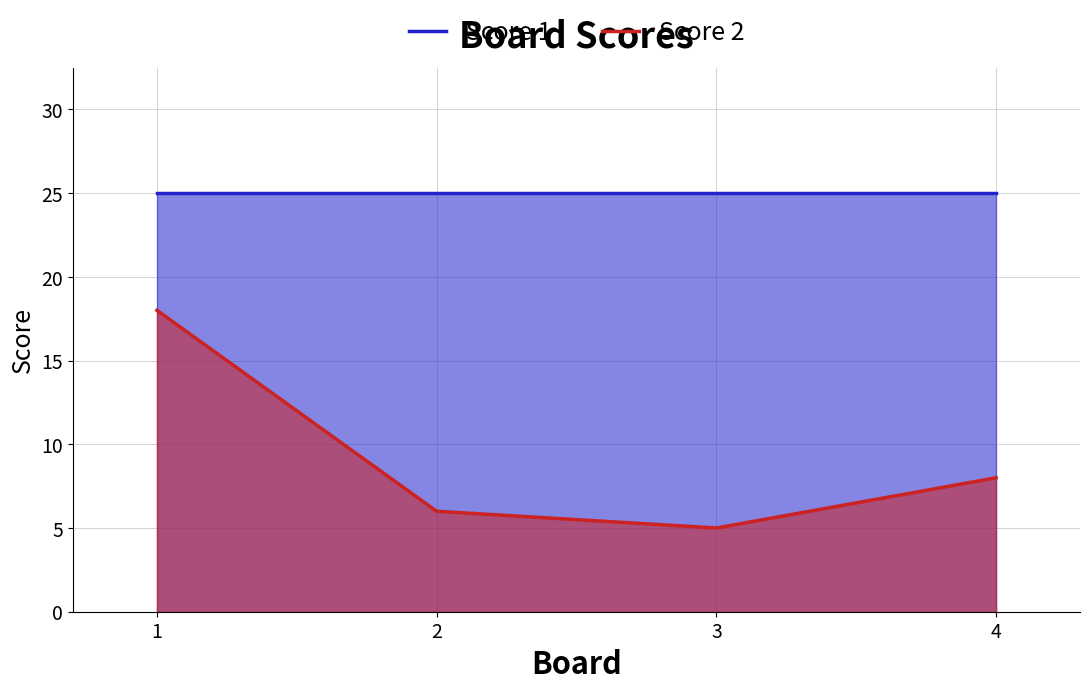

True or false: Score 1 and Score 2 intersect in this chart.

False